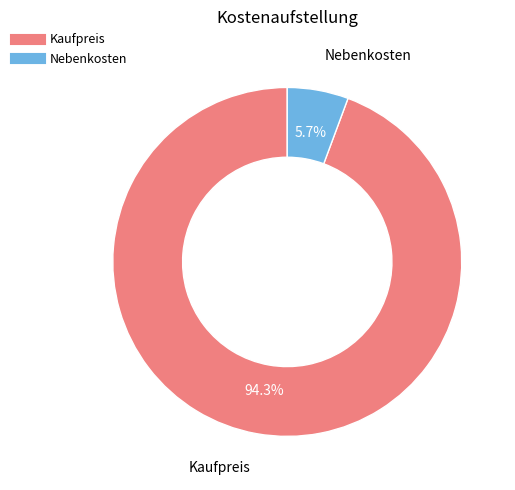

True or false: Nebenkosten accounts for 1% of the total.

False